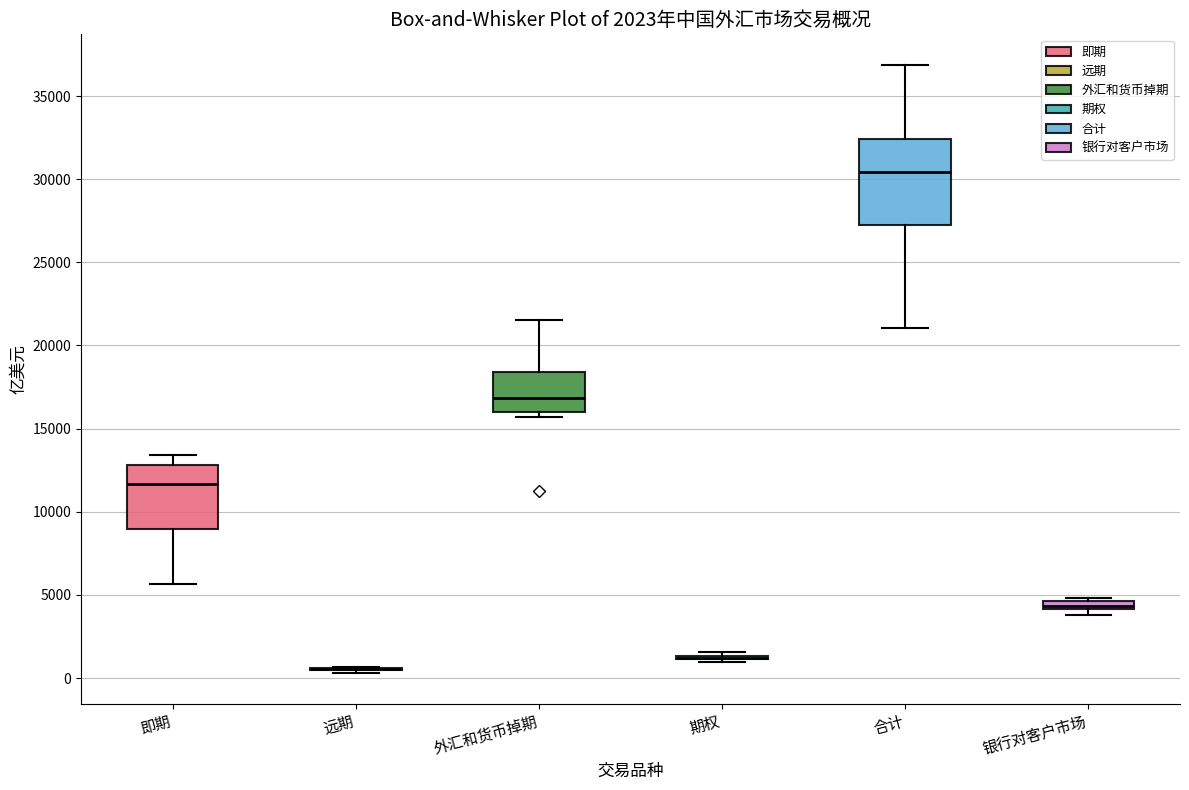

Which box is the tallest, from its lower edge to its upper edge?

合计